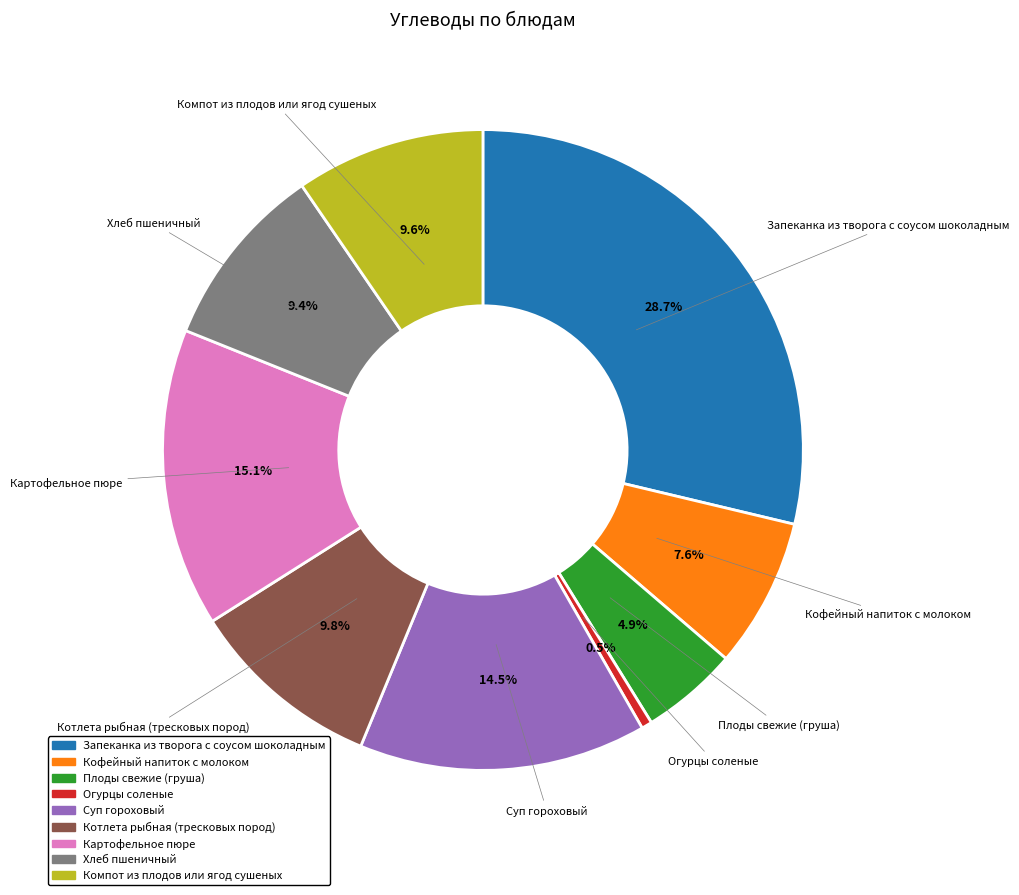

To the nearest percent, what percentage of the pie is Кофейный напиток с молоком?

8%